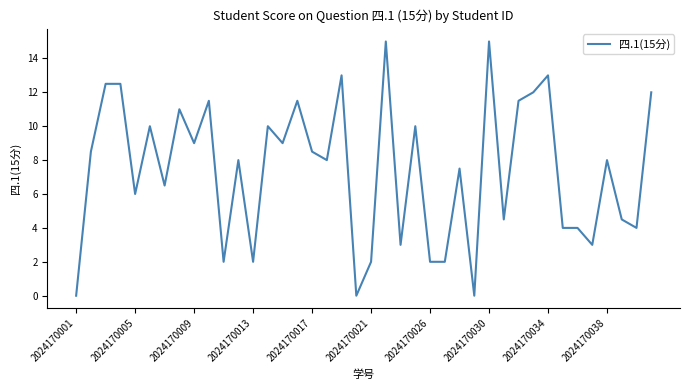

What is the maximum value shown in the chart?

15.0